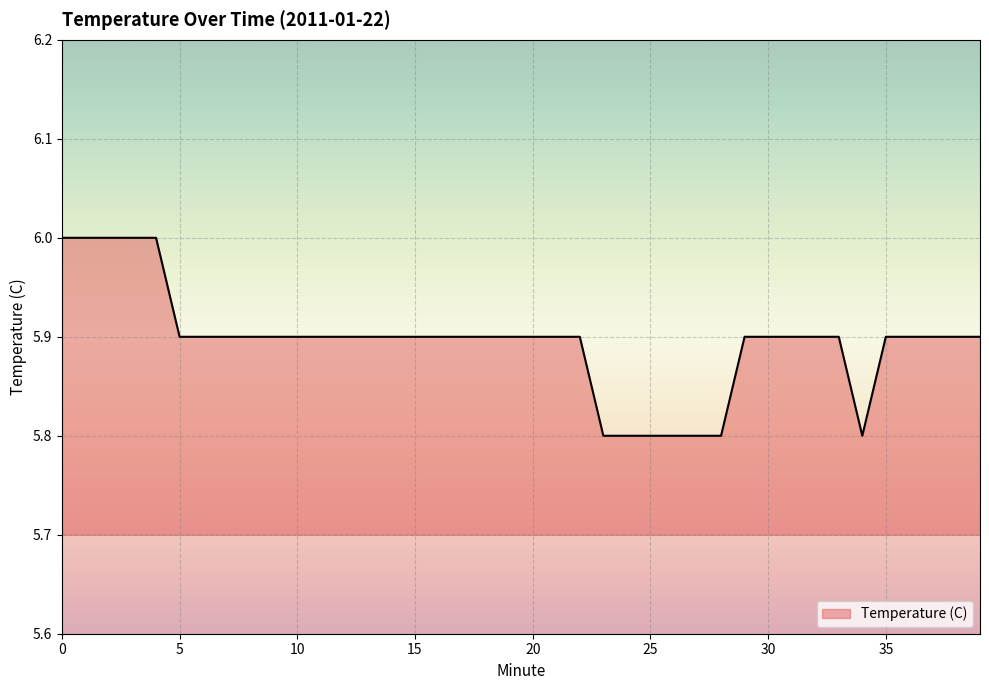

Count the values in the range 5 to 6.

40